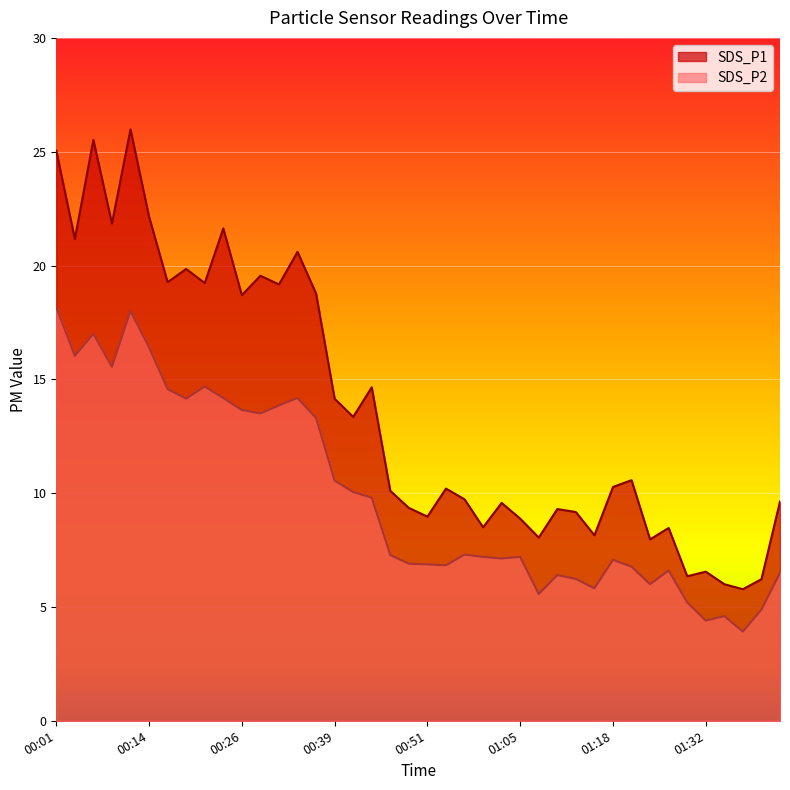

How many interior local valleys does the SDS_P1 series have?

14